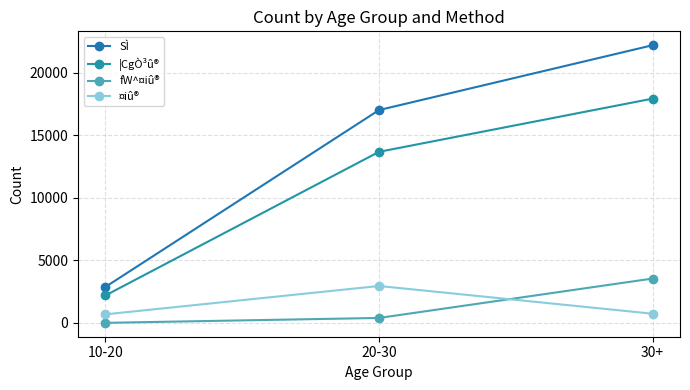

What is the difference between the highest and lowest values at 10-20?

2871